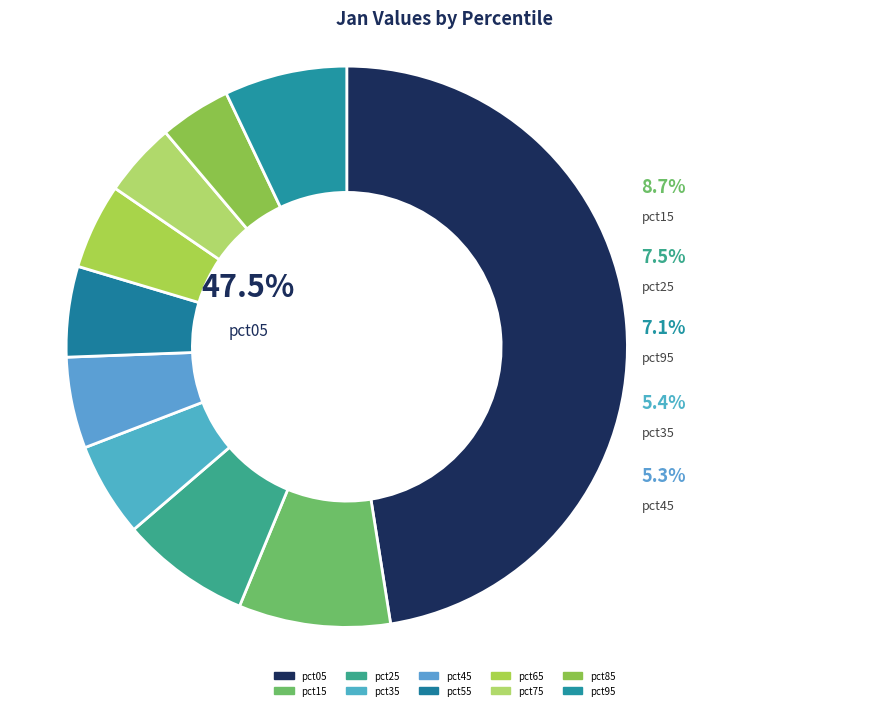

Does any single category account for the majority?

No